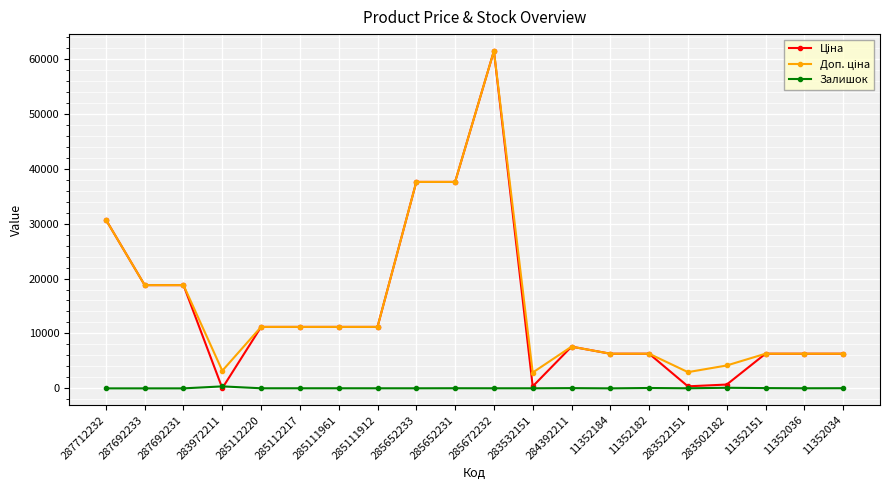

True or false: Залишок has more than 0 interior local peaks.

True